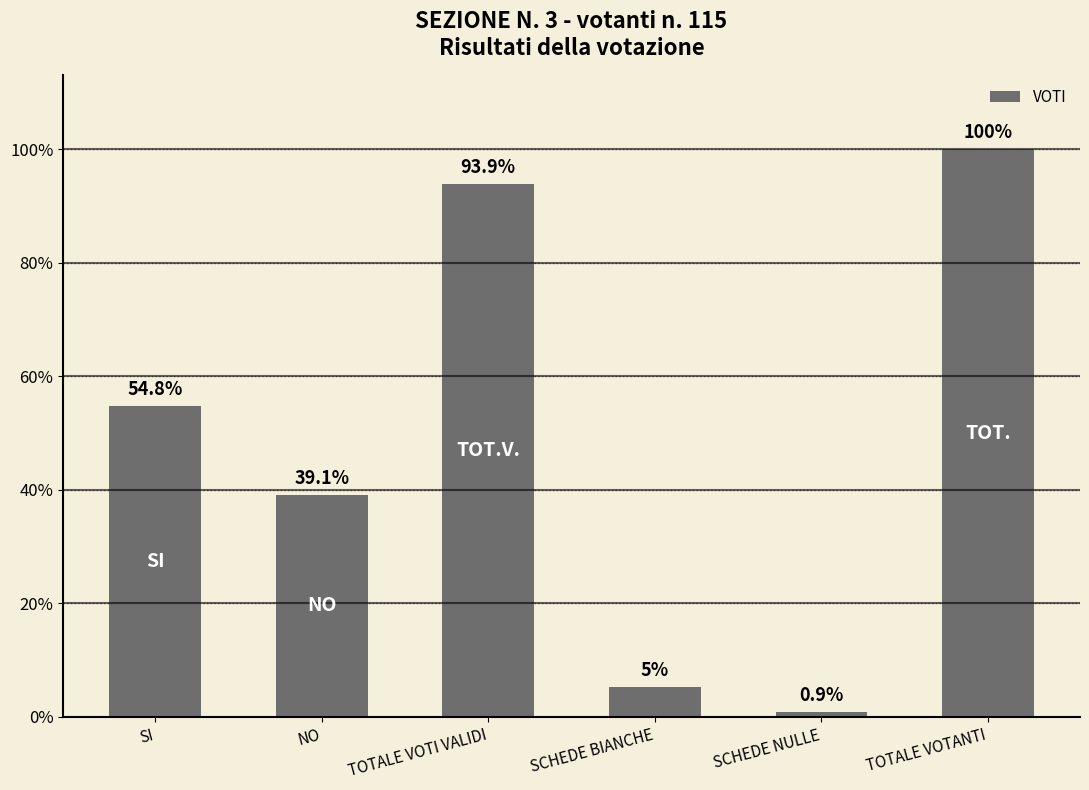

How many data points are above 63?

2